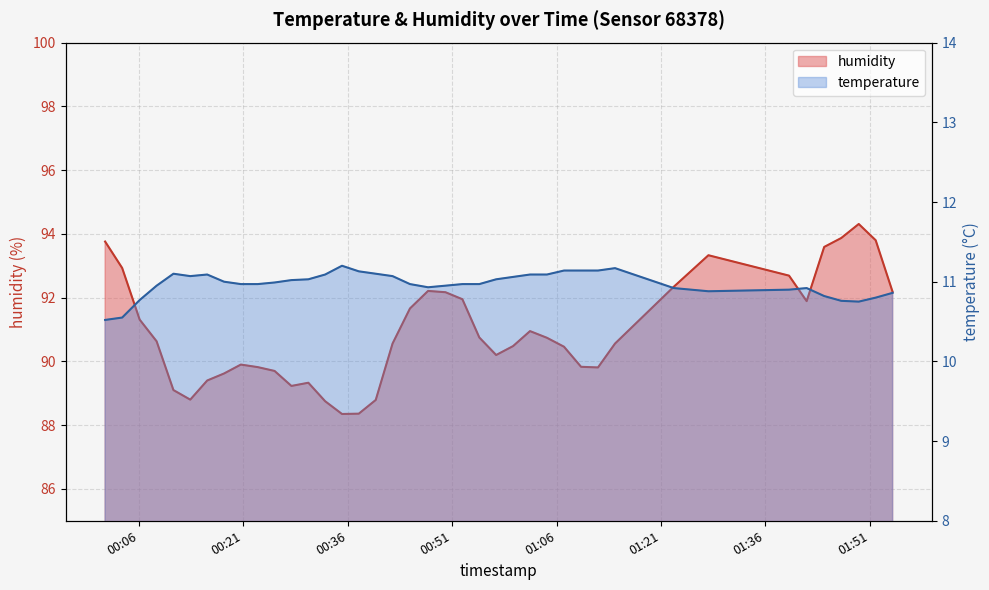

Where is temperature nearest to the value 10?

2022-10-26T00:01:08